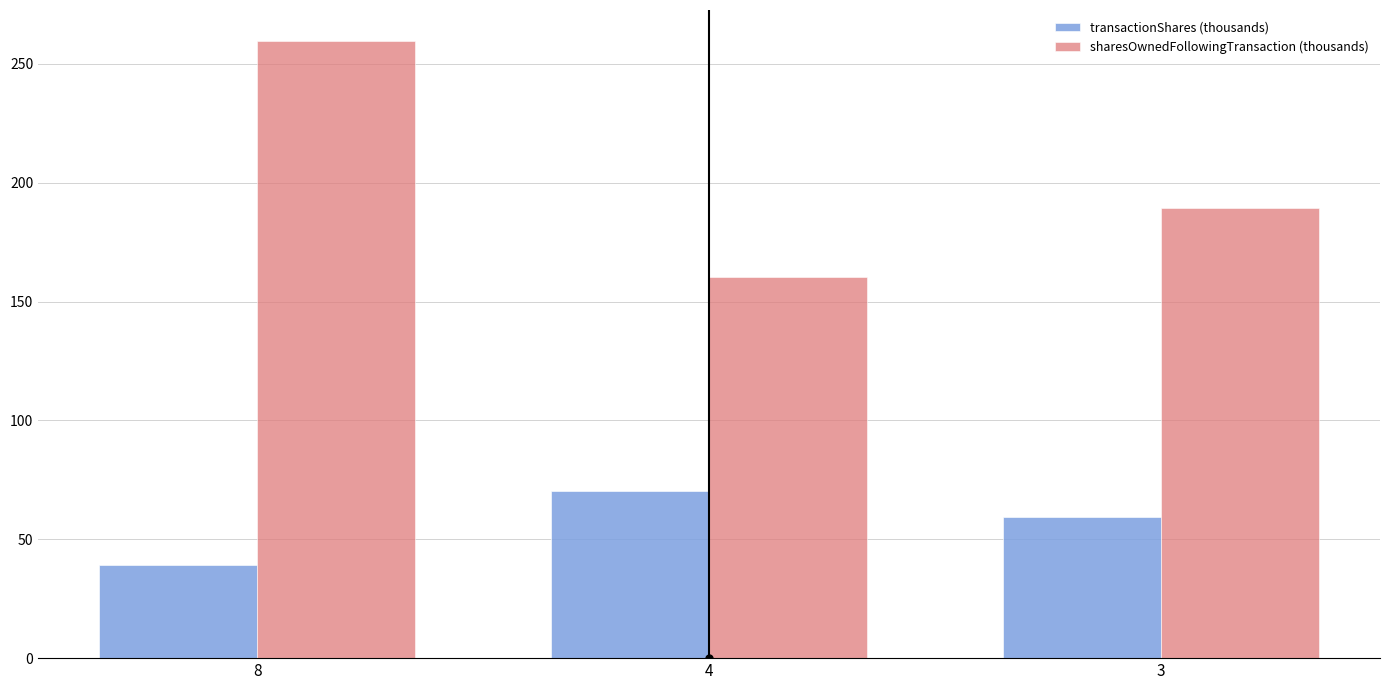

What is the difference between the maximum and minimum values in the transactionShares (thousands) series?

31.3